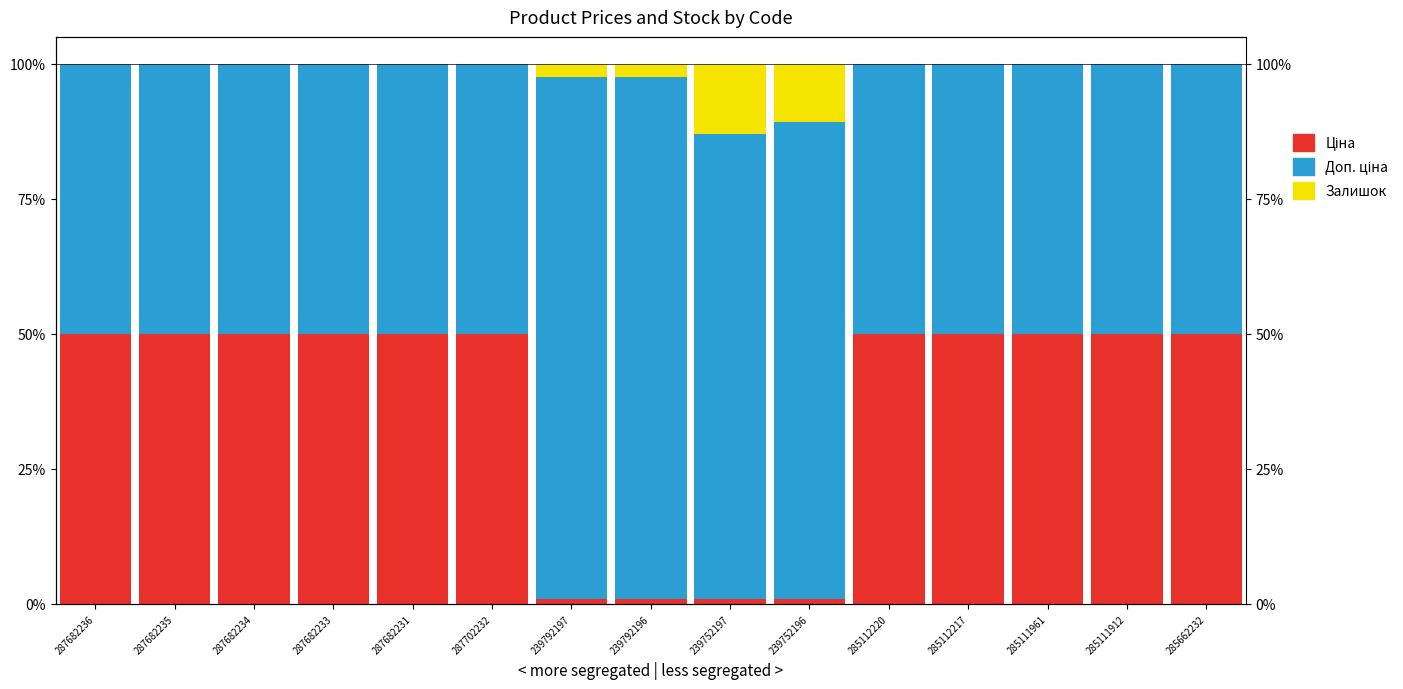

Reading left to right, extract all data points from this chart.

Ціна: 50.0	50.0	50.0	50.0	50.0	50.0	1.0	1.0	0.9	0.9	50.0	50.0	50.0	50.0	50.0
Доп. ціна: 50.0	50.0	50.0	50.0	50.0	50.0	96.5	96.5	86.1	88.3	50.0	50.0	50.0	50.0	50.0
Залишок: 0.0	0.0	0.0	0.0	0.0	0.0	2.5	2.5	13.0	10.8	0.1	0.1	0.1	0.1	0.0